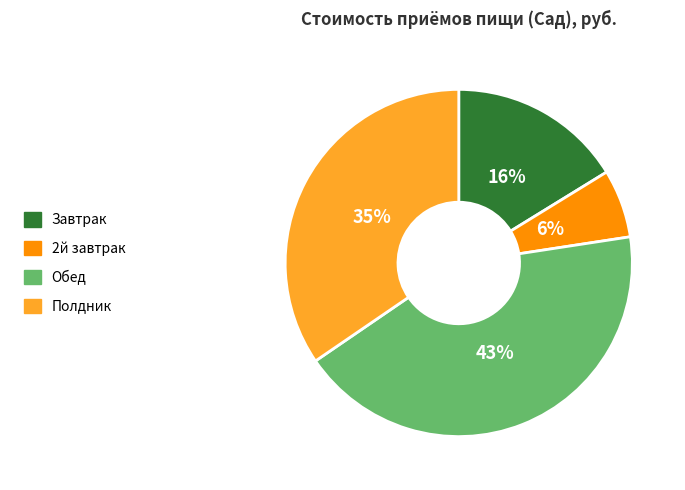

What percentage is the Обед slice, to the nearest percent?

43%